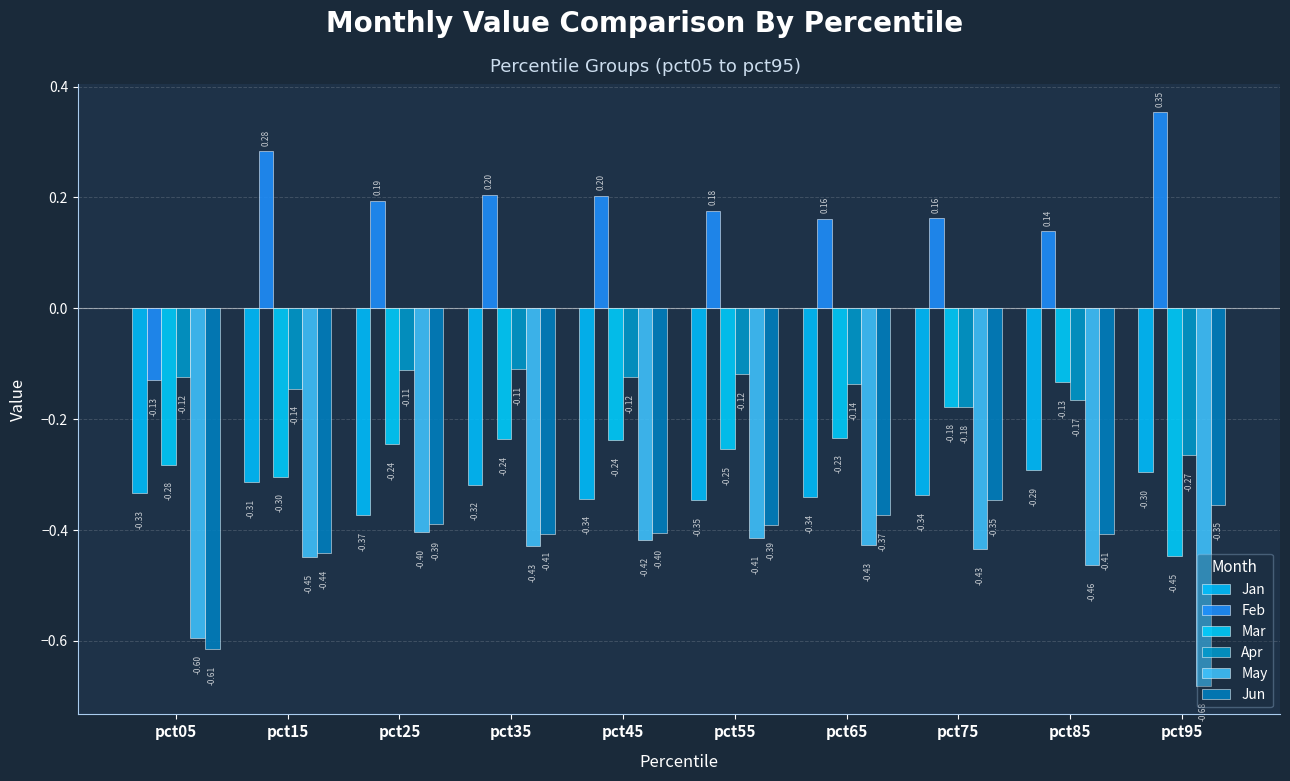

What is the difference between the highest and lowest values at pct75?

0.6